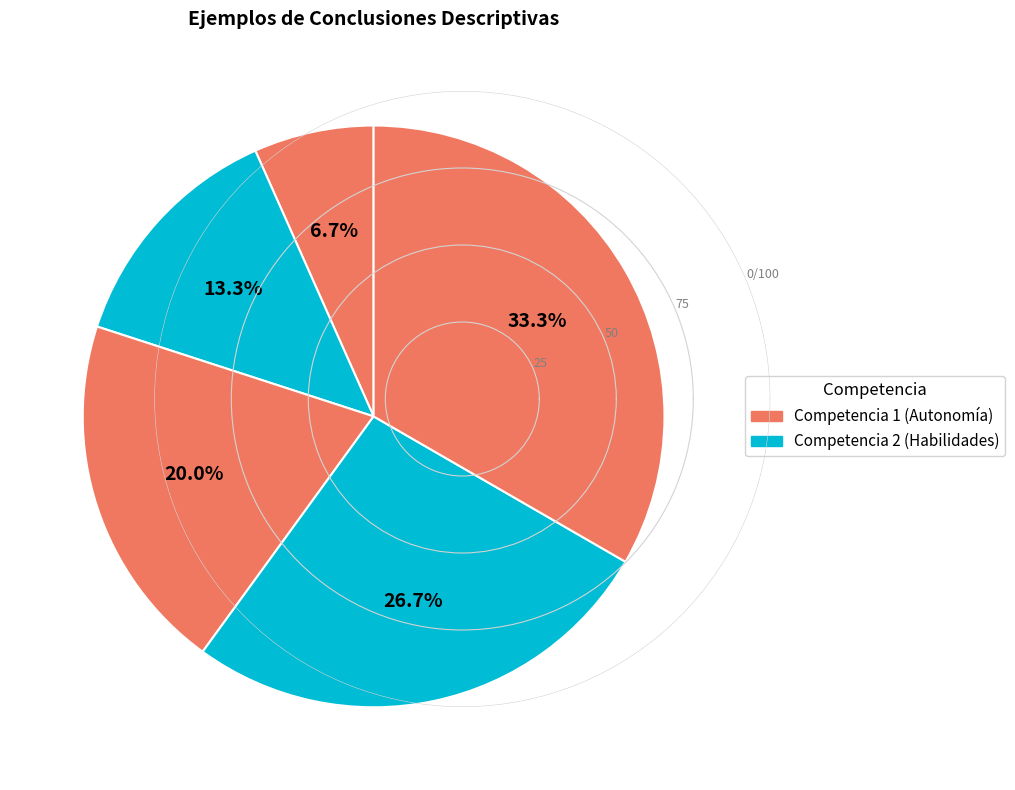

Is there any slice that represents more than half of the pie?

No